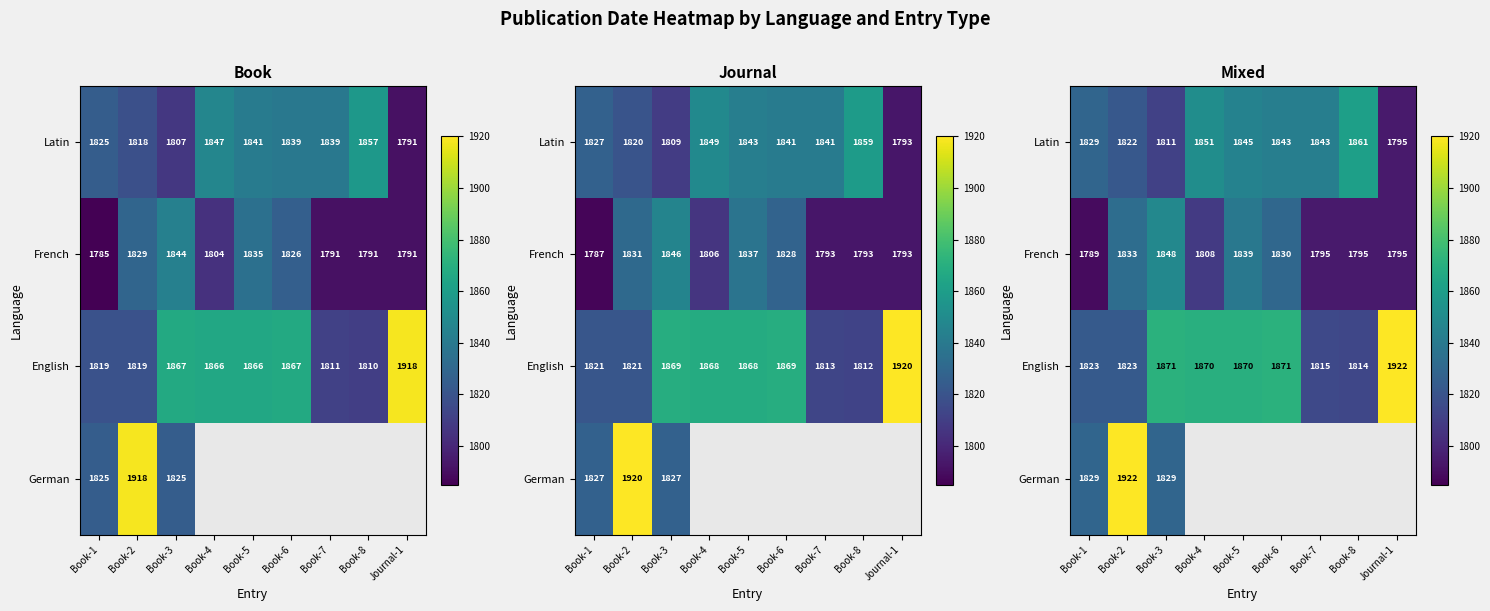

Is it true that English equals 1922.0 at Journal-1?

True